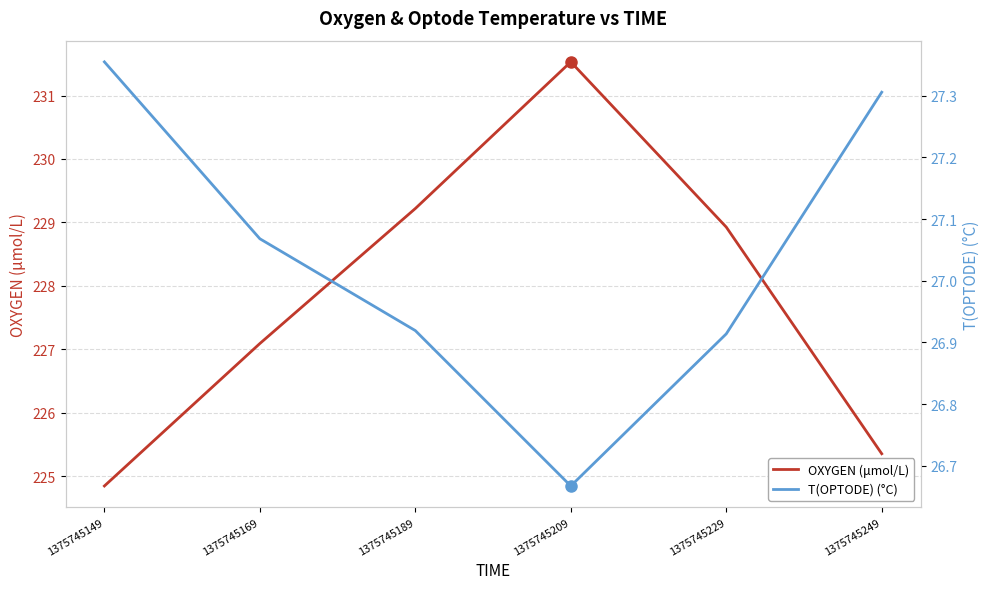

At which label is OXYGEN (μmol/L) closest to 228?

1375745169